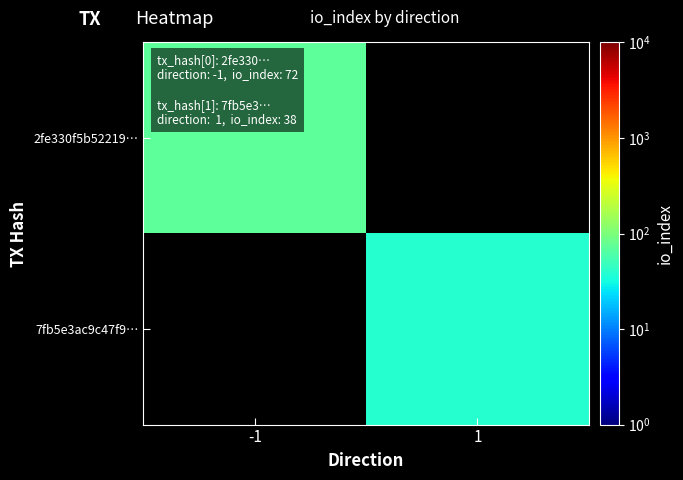

Which label corresponds to the largest value in the chart?

-1